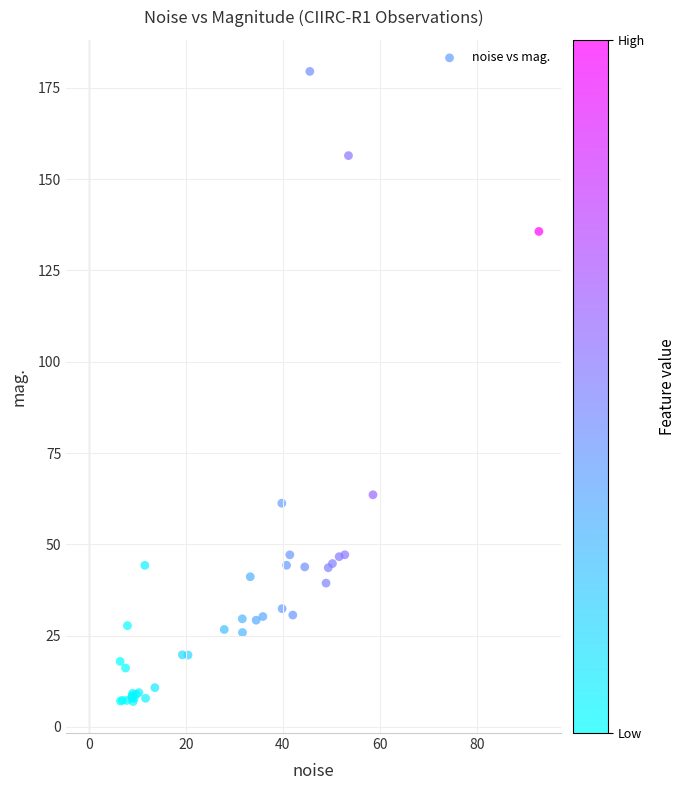

What Y value in the scatter plot is closest to 93?

63.6